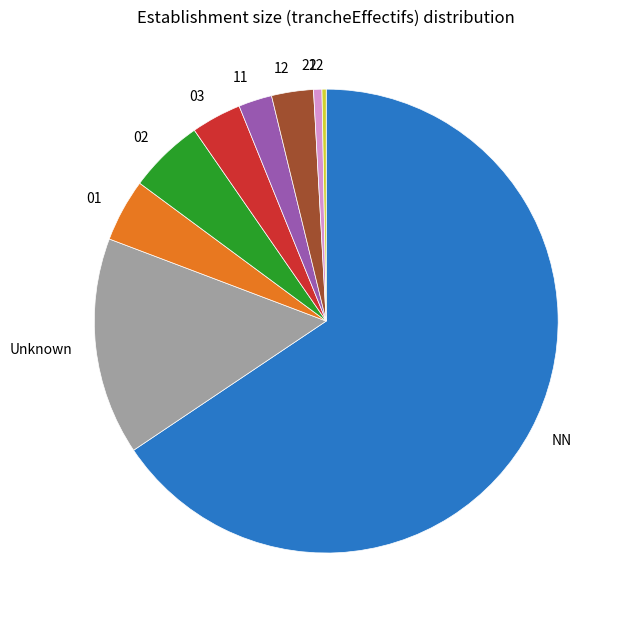

Which has a higher value, 02 or 03?

02